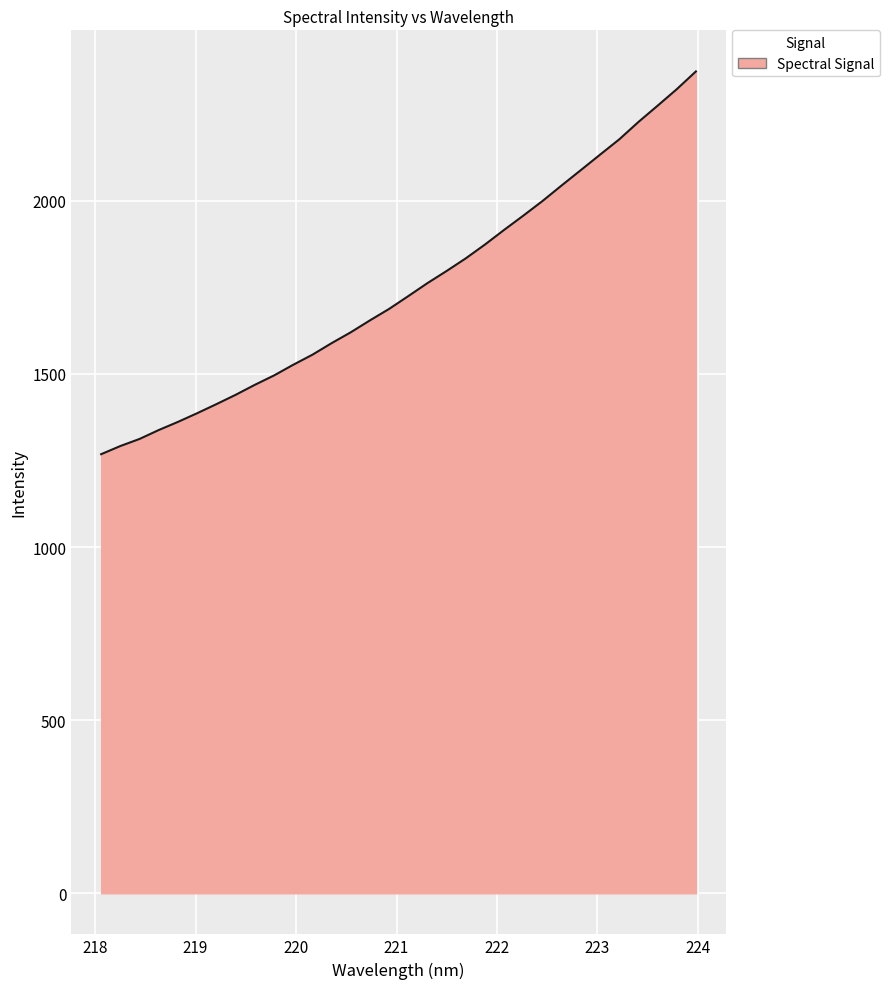

What is the difference between the maximum and minimum values?

1105.5